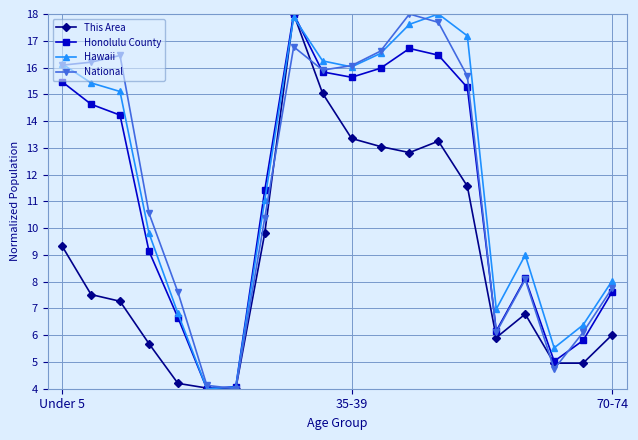

True or false: National has more than 2 interior local peaks.

True